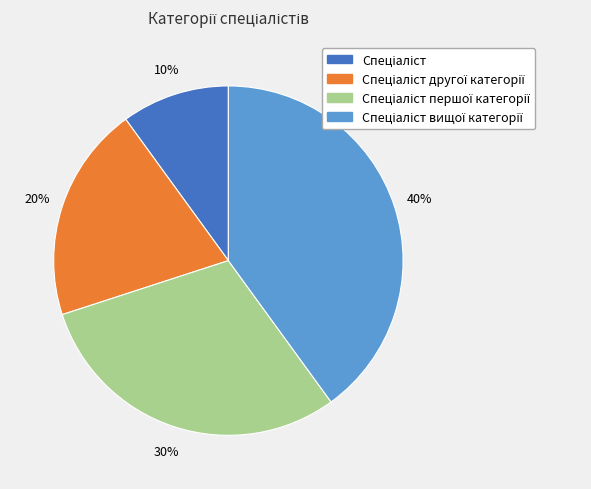

Does any single category account for the majority?

No